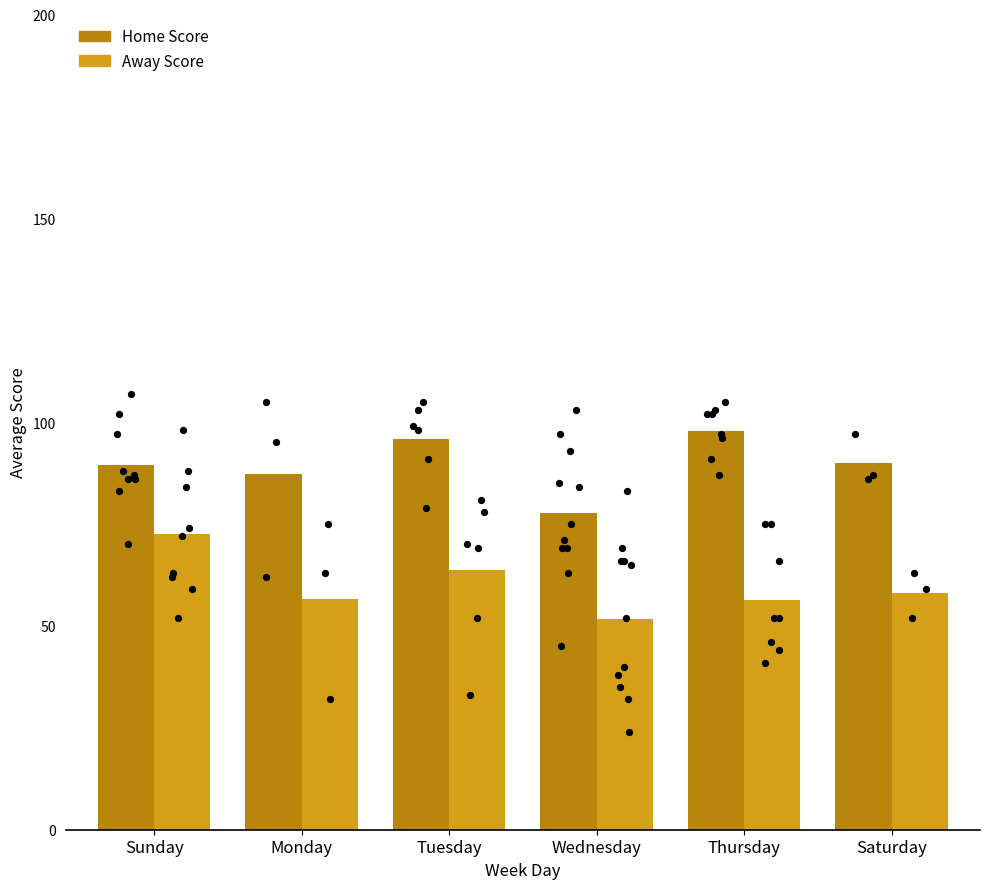

Which series contains the highest Y value?

Home Score